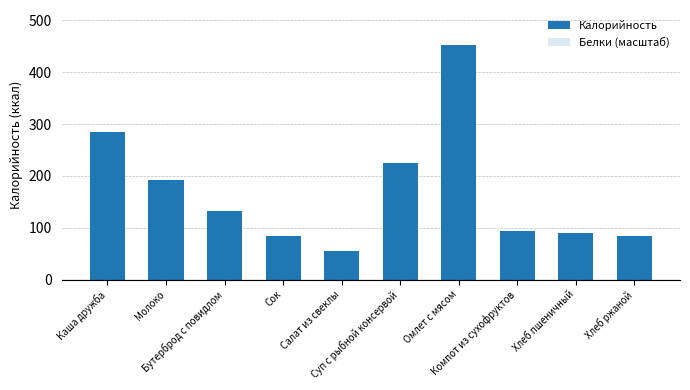

Which series has the largest total across all categories?

Калорийность